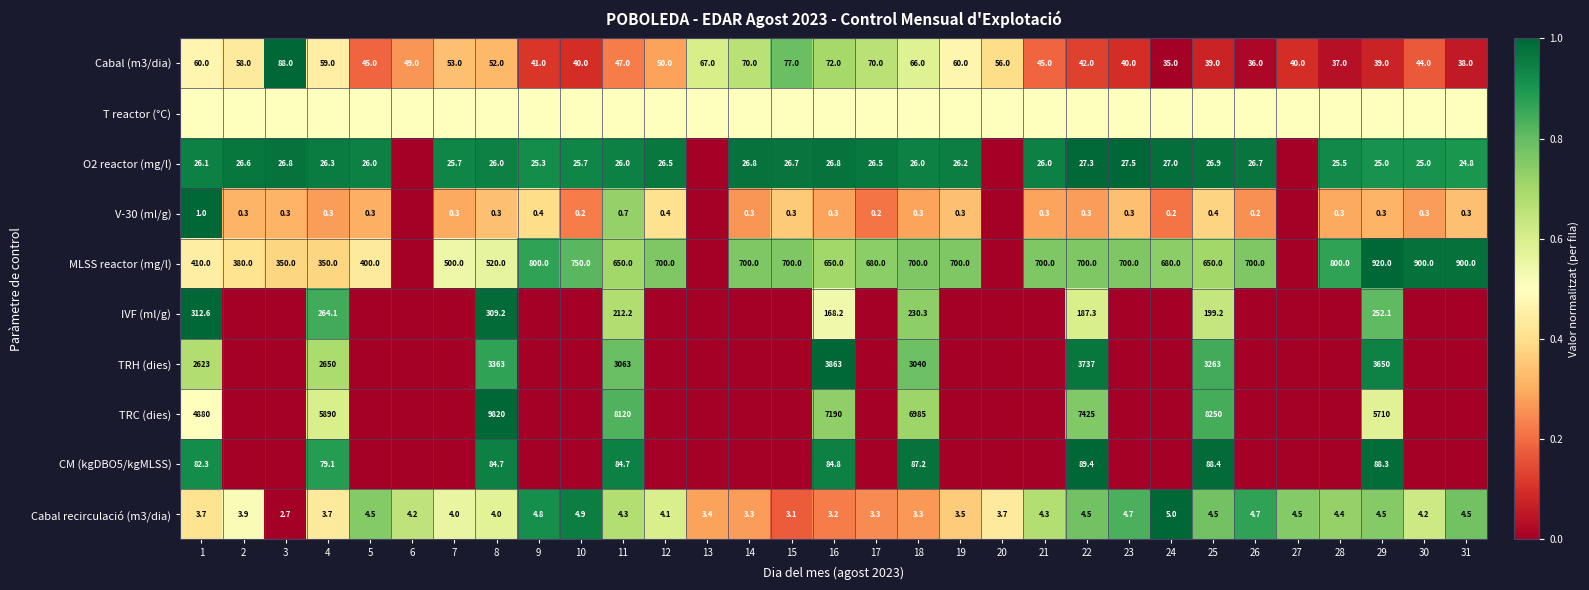

What is the average value of the Cabal (m3/dia) series?

52.1